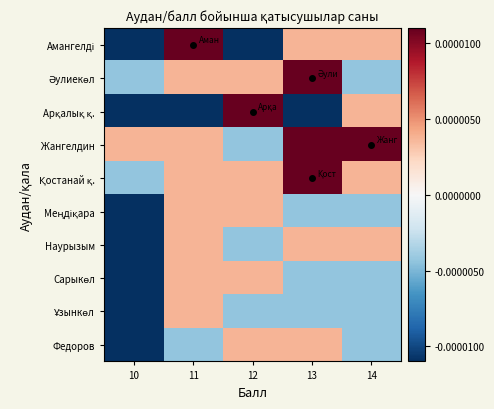

Between 10 and 13, which series saw the biggest shift?

Әулиекөл